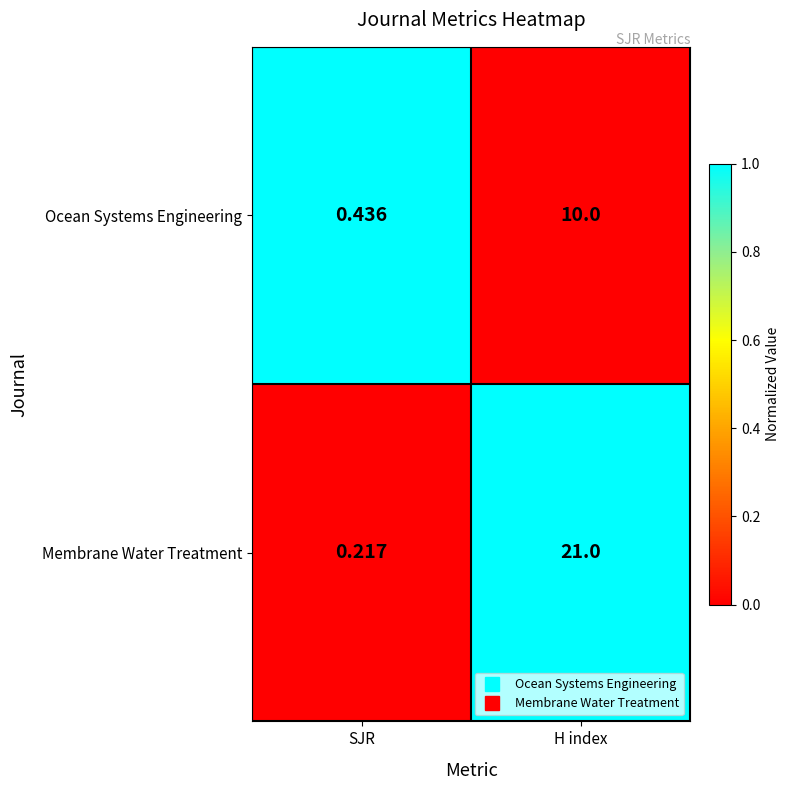

At which label is Membrane Water Treatment closest to 10?

SJR